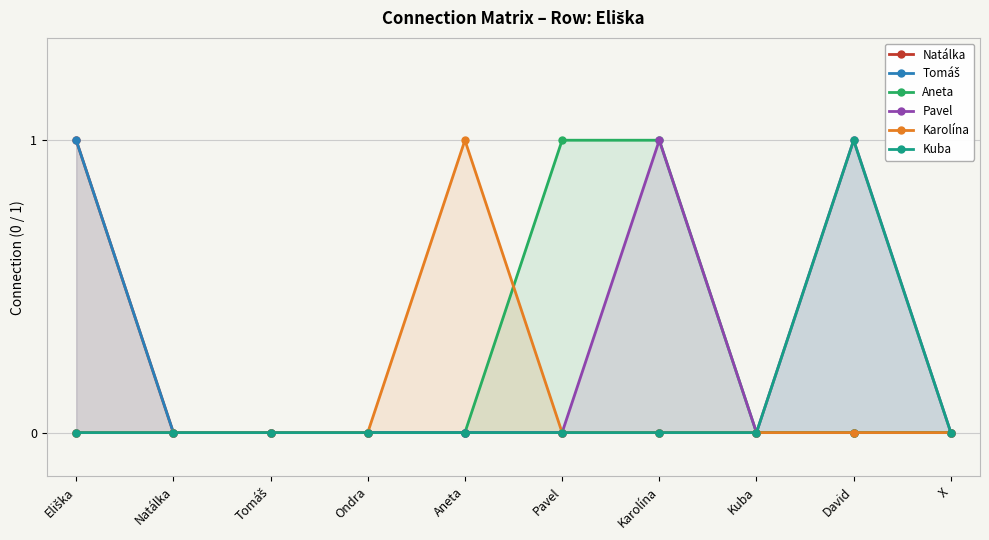

True or false: Natálka and Tomáš cross at least once.

False